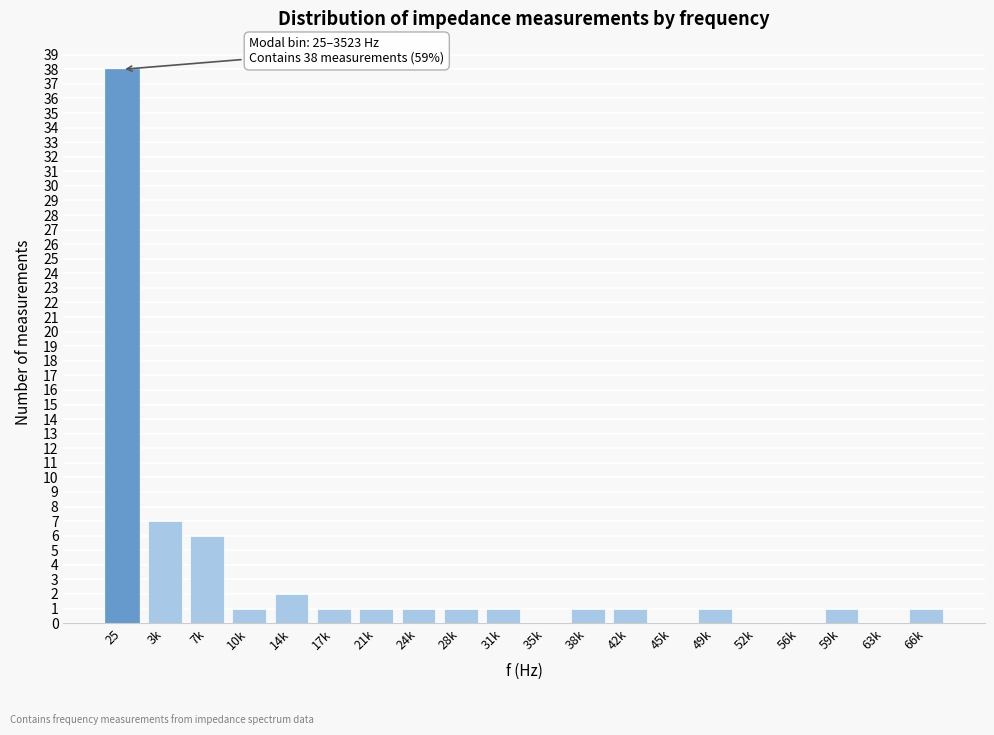

Reading right to left, transcribe all the data shown in this chart.

66k=1	63k=0	59k=1	56k=0	52k=0	49k=1	45k=0	42k=1	38k=1	35k=0	31k=1	28k=1	24k=1	21k=1	17k=1	14k=2	10k=1	7k=6	3k=7	25=38